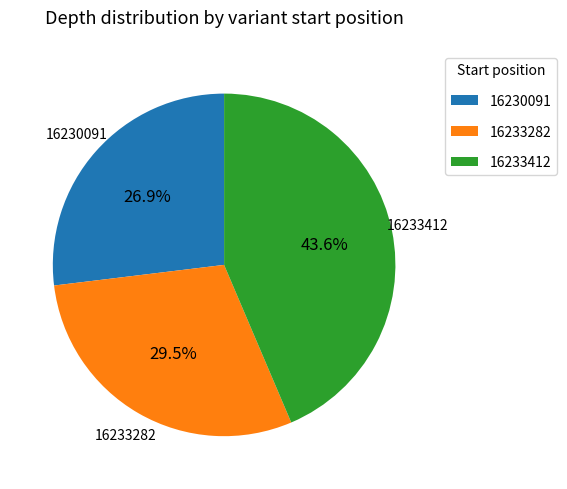

What percentage is NOT represented by 16233412?

56.4%